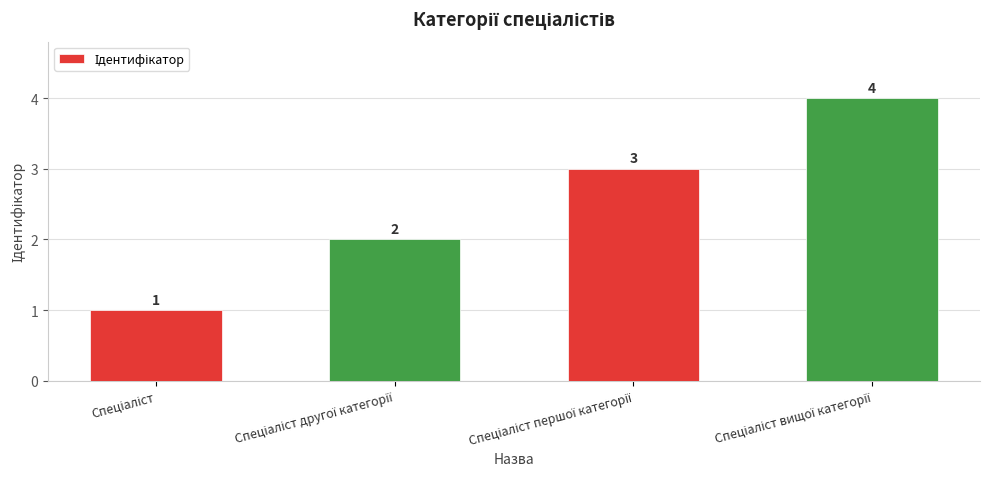

Does the chart contain stacked bars?

No